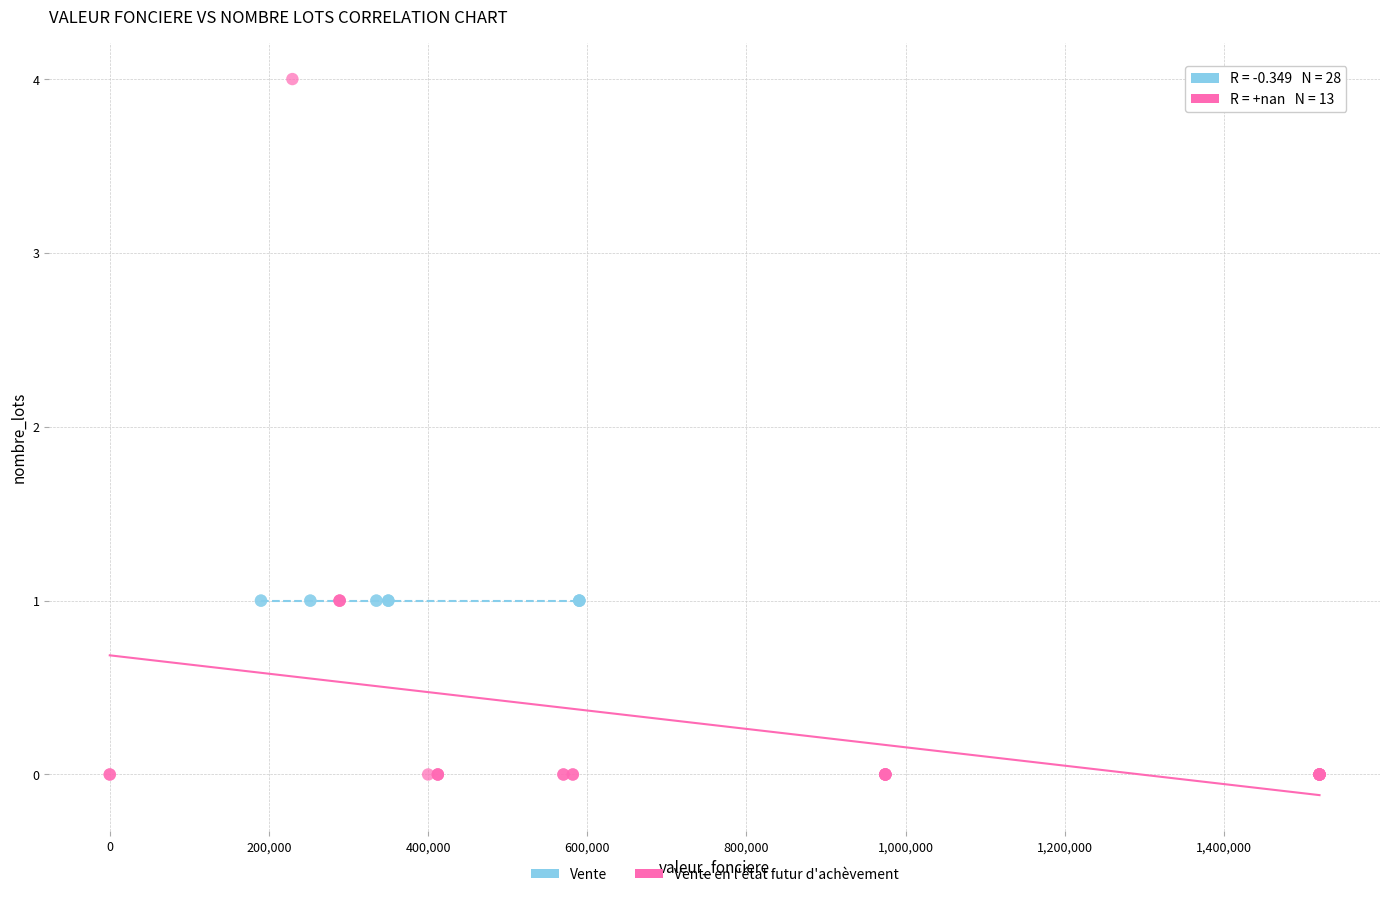

Which series contains the highest Y value?

Vente